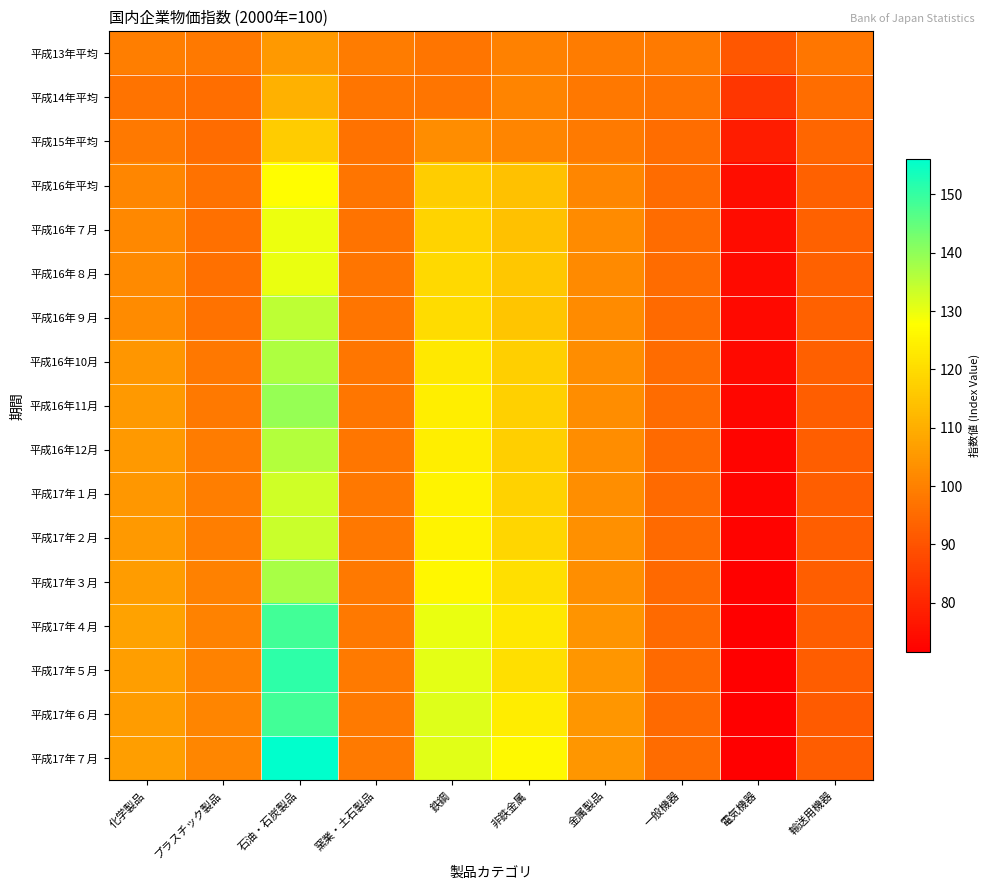

Which series has the largest range (max minus min)?

平成17年７月